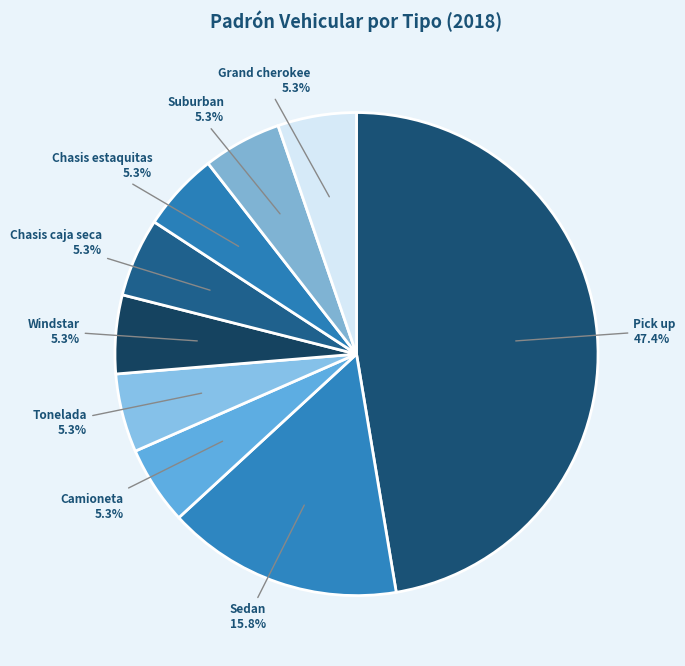

Which has a higher value, Suburban or Sedan?

Sedan